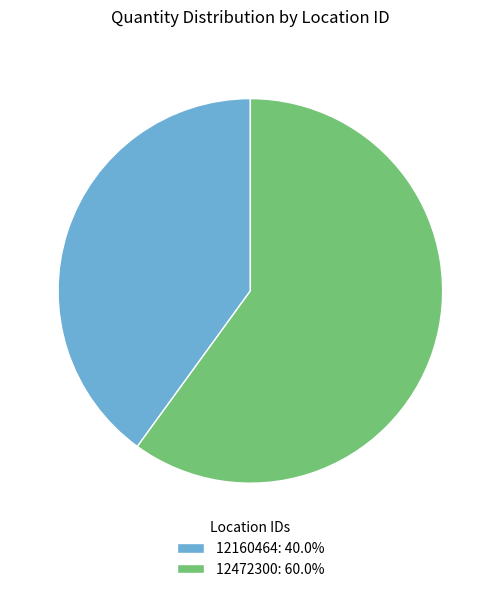

Is there a majority slice in this chart?

Yes